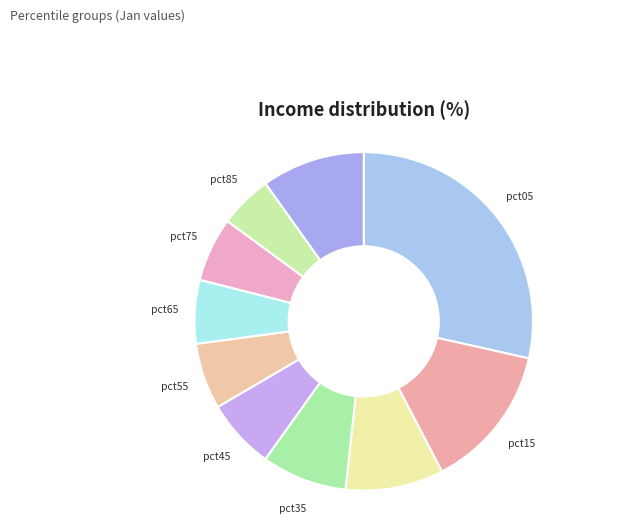

Count the number of slices in the pie.

10